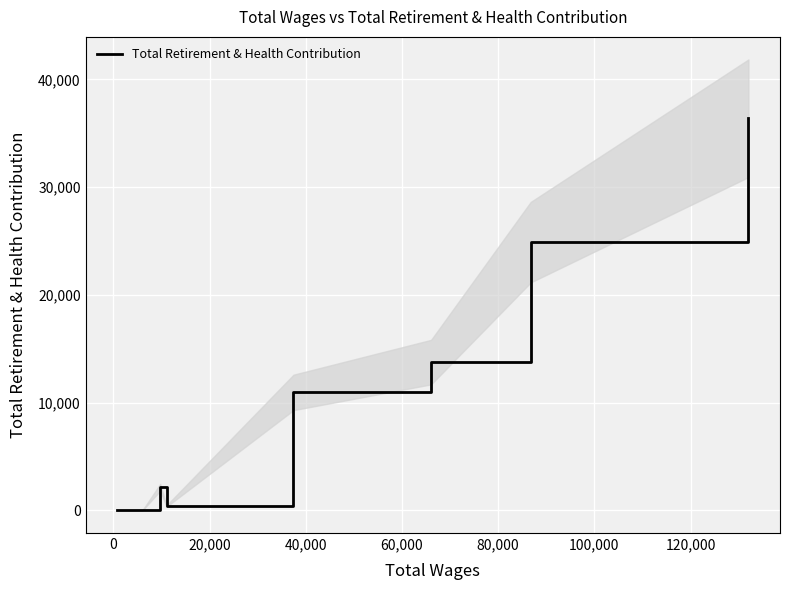

True or false: the data shows 15781 at 80,000.

False